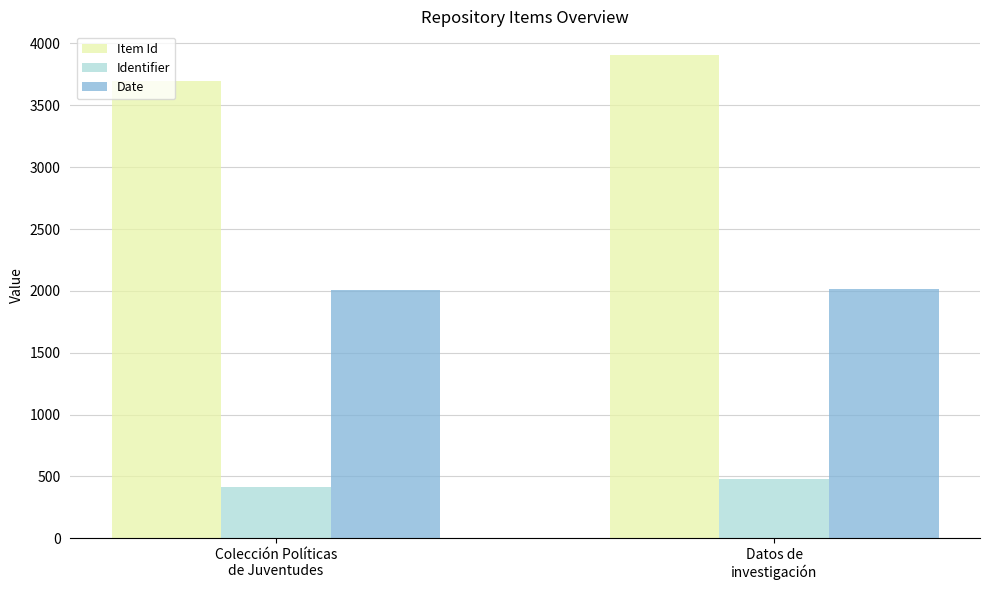

Which series has the largest total across all categories?

Item Id